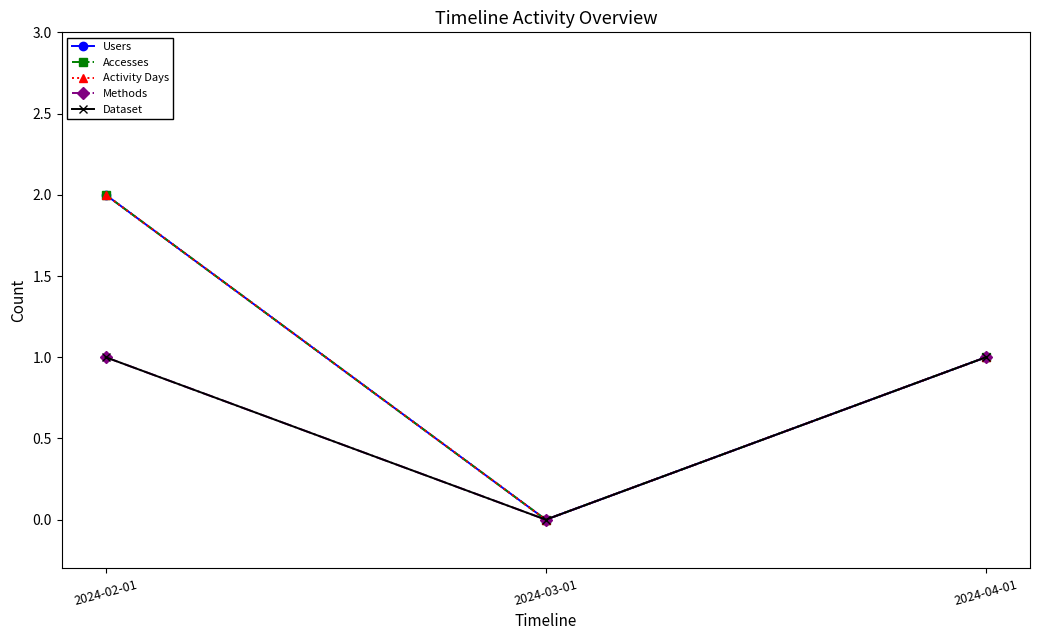

The value of Methods at 2024-03-01 is 1. True or false?

False